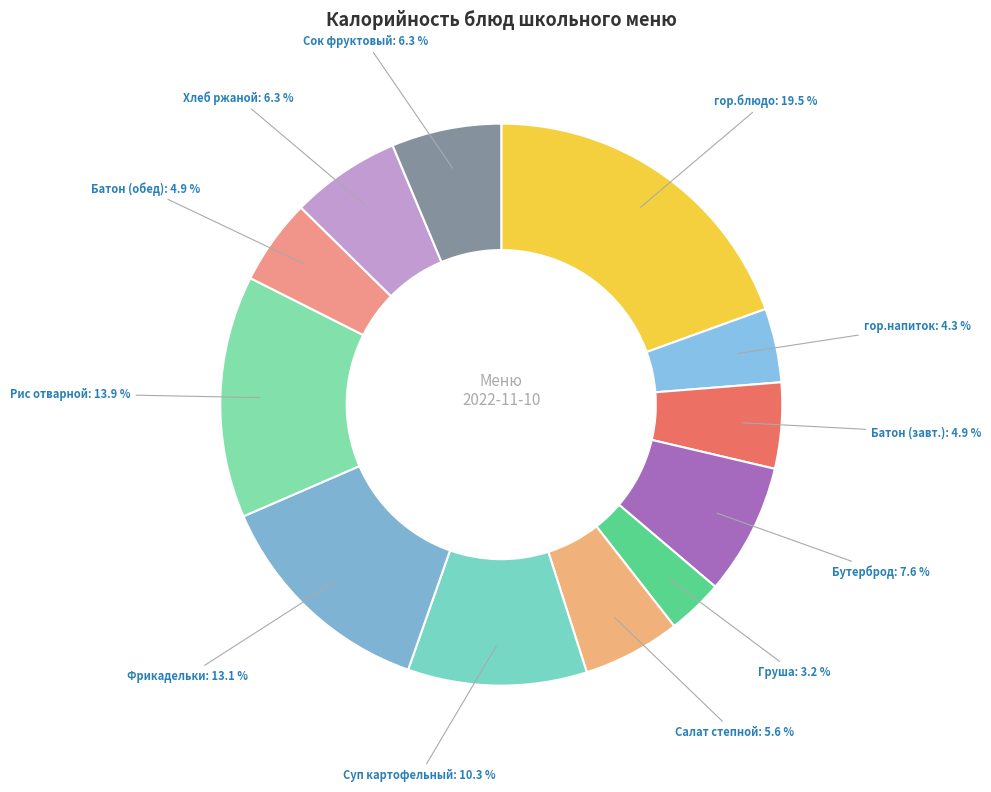

How many segments does this pie chart have?

12